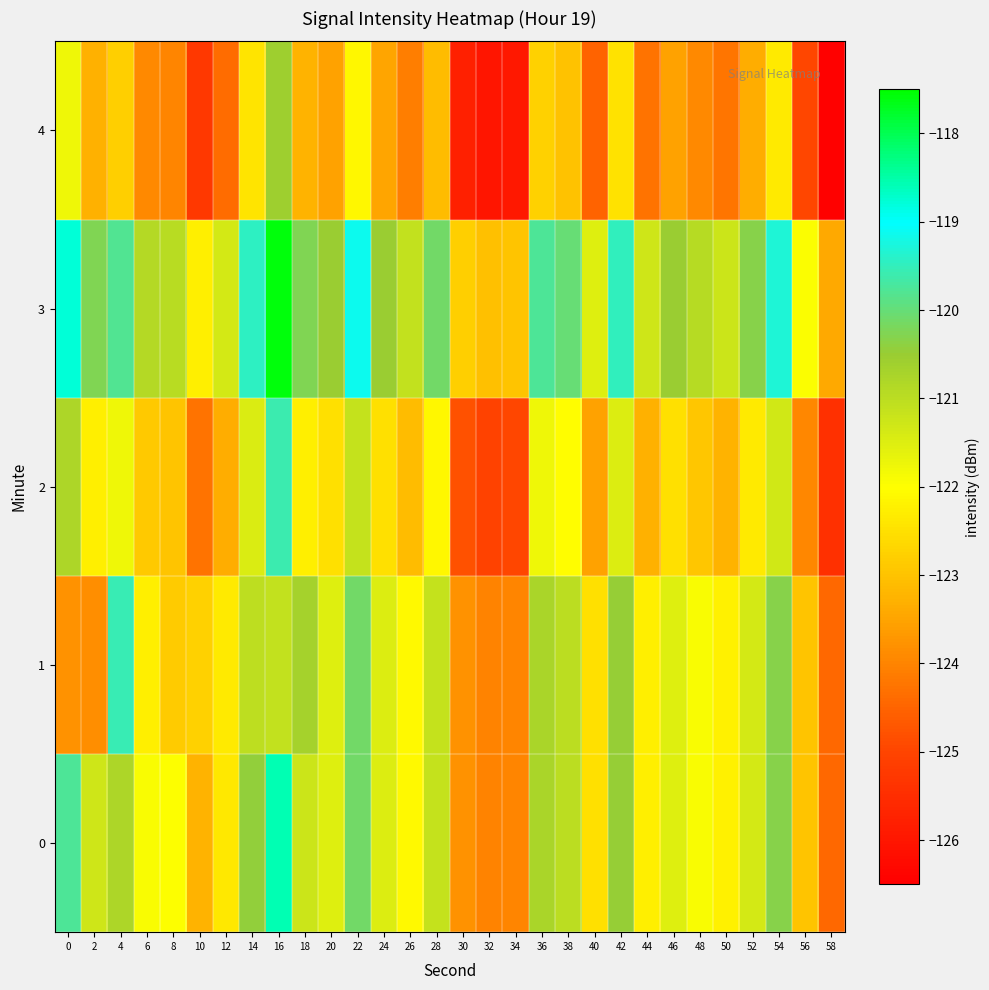

Which series changed the most between 2 and 18?

1